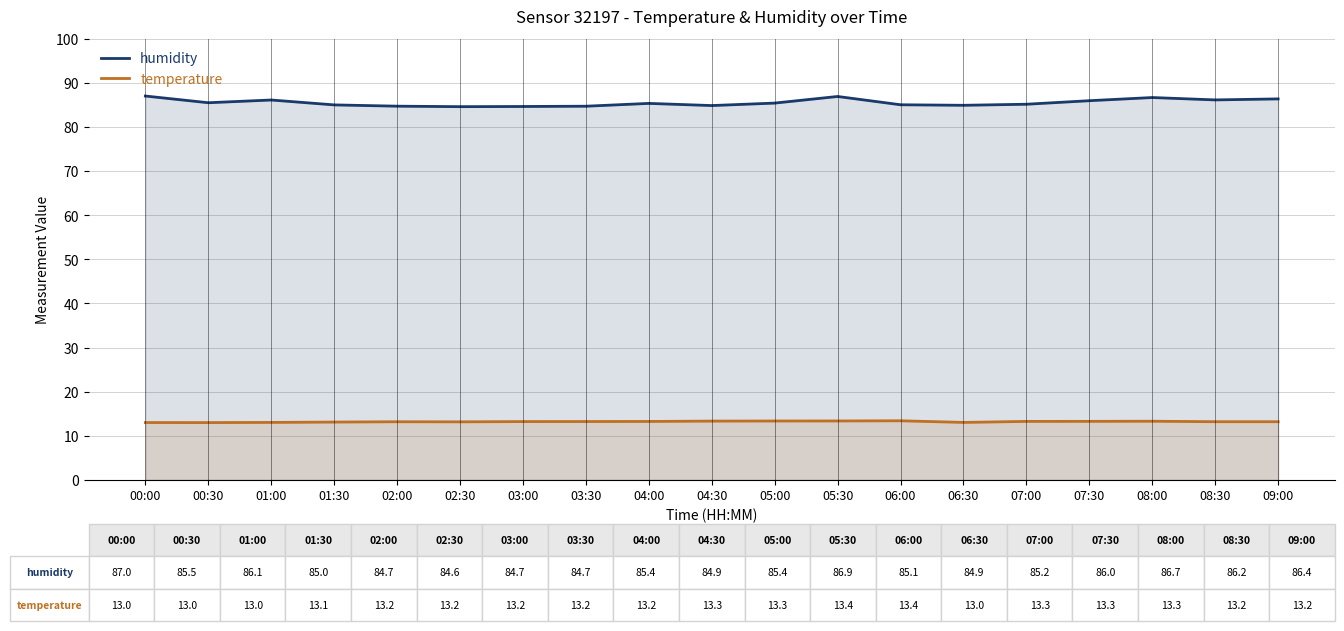

Rank the series by their average value, from lowest to highest.

temperature, humidity